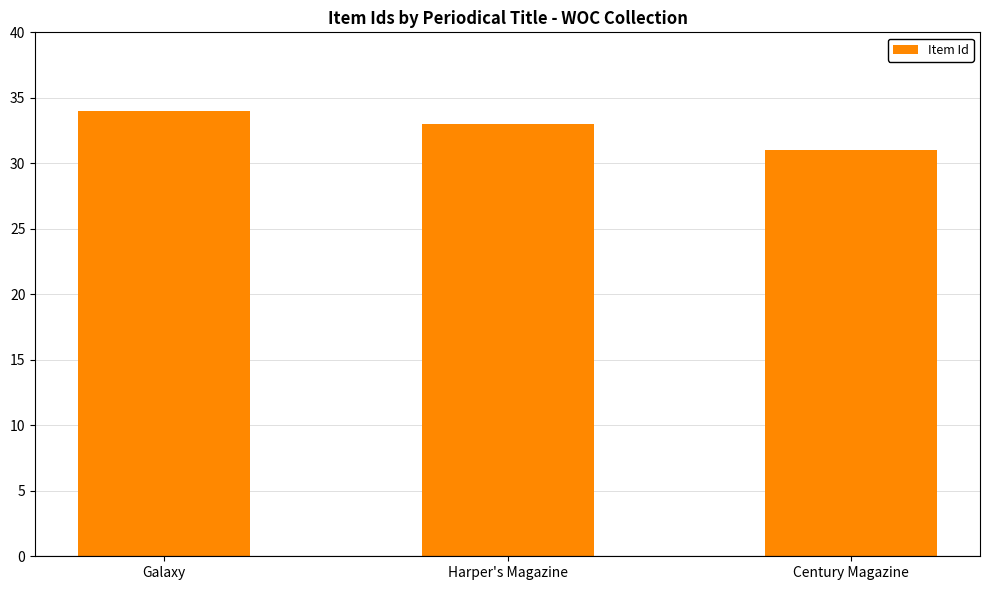

Reading left to right, what are all the values shown in this chart?

Galaxy=34	Harper's Magazine=33	Century Magazine=31